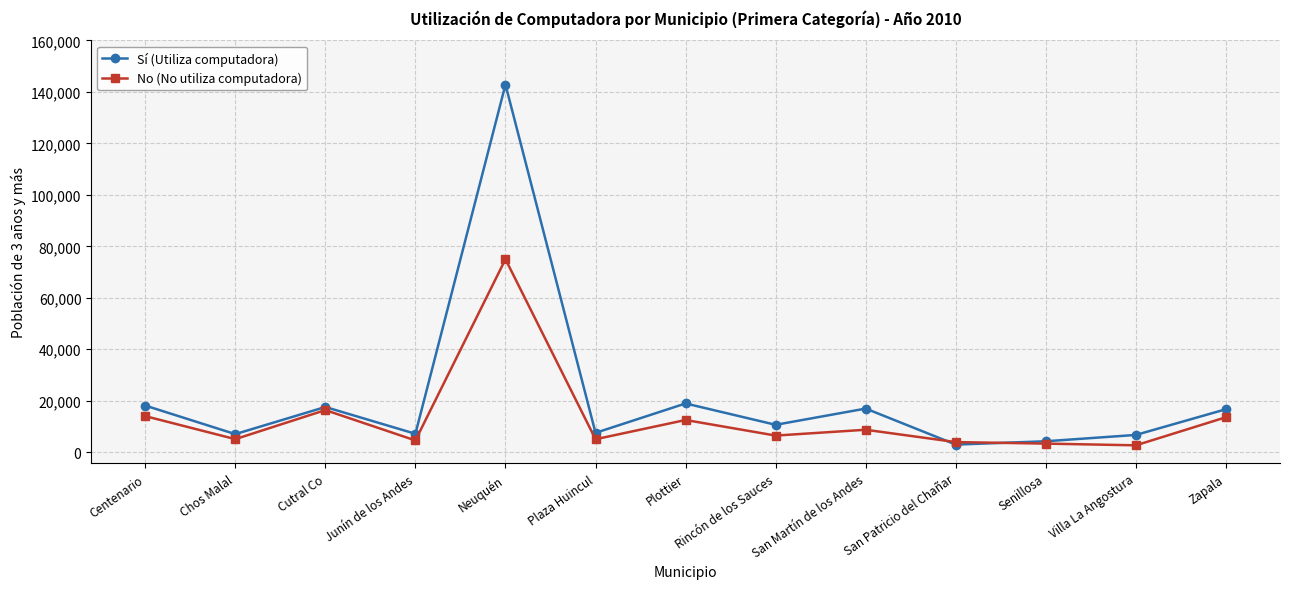

What is the label of the 8th point from the right?

Plaza Huincul